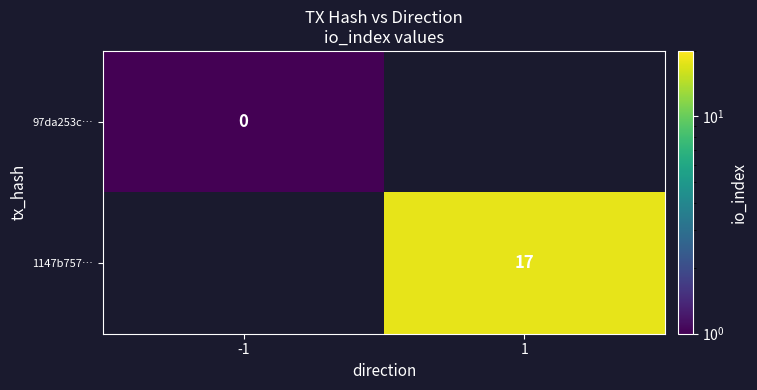

Which label corresponds to the largest value in the chart?

1